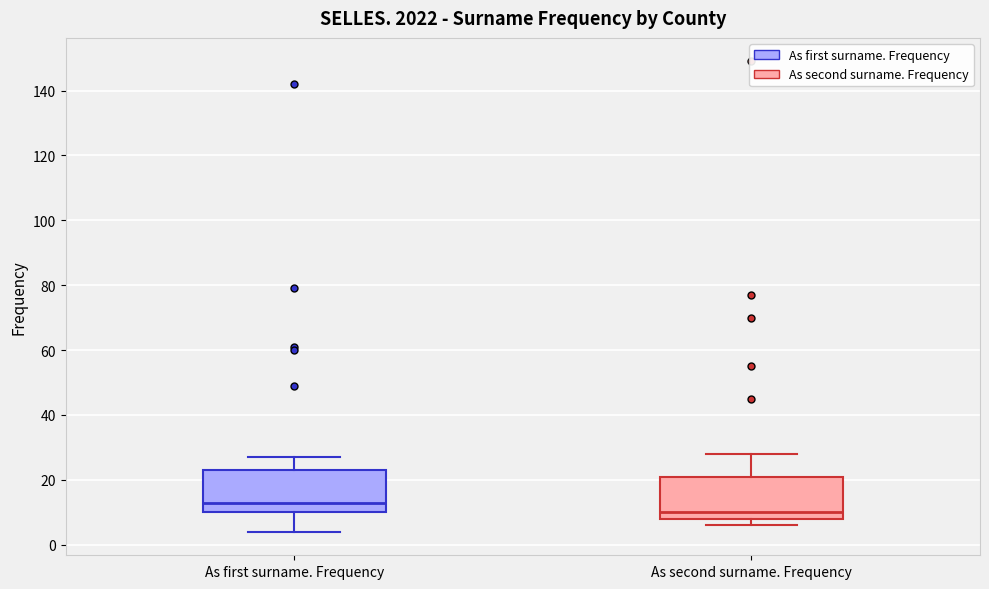

Reading left to right, transcribe this box plot: for each box, give where its median line is, the range the box spans, and where its two whiskers end, as read against the y-axis. The values are not printed on the chart, so give them approximately, as read against the axis.

As first surname. Frequency: median 14, box 10 to 24, whiskers 4 to 28
As second surname. Frequency: median 10, box 8 to 22, whiskers 6 to 28